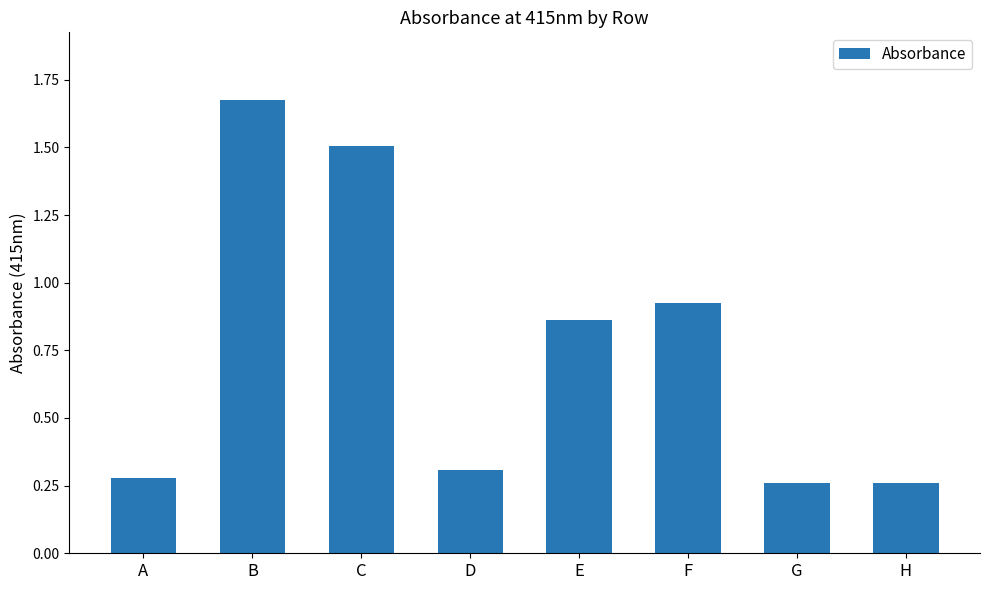

What is the difference between the maximum and minimum values?

1.4